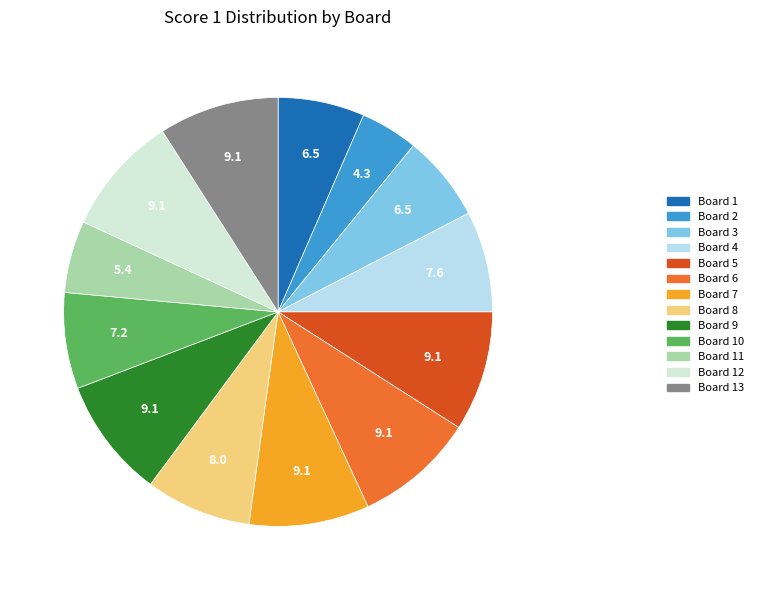

Which slice is the smallest?

Board 2